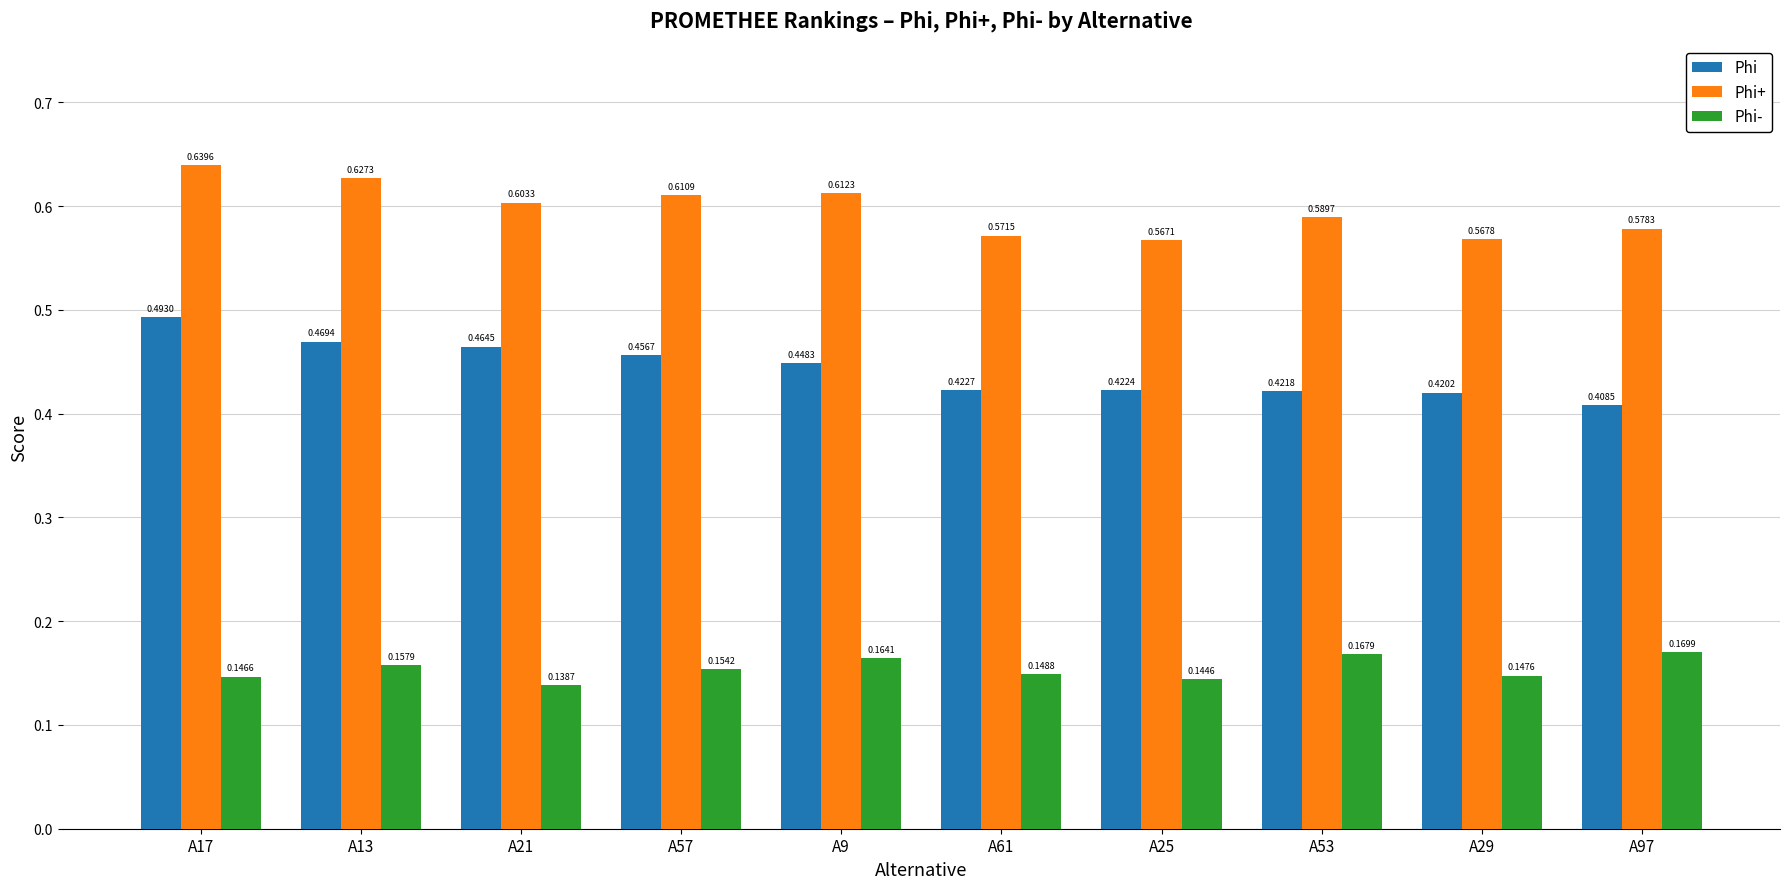

How many data points does each series have?

10